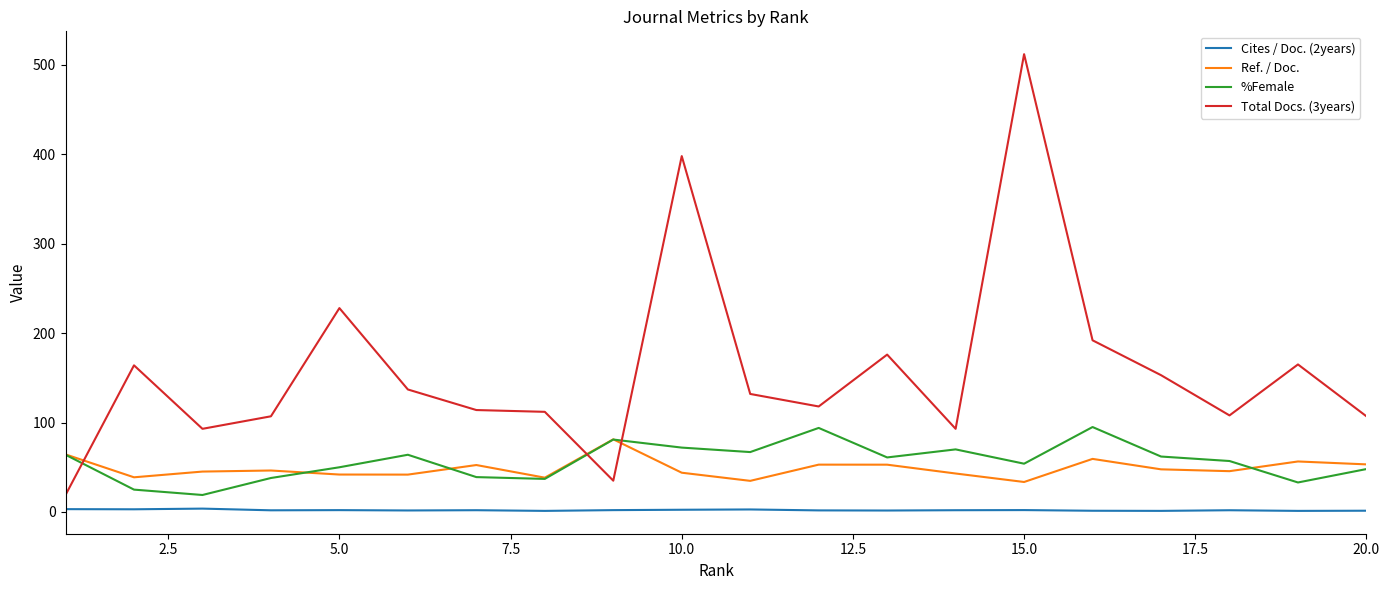

List the series in order of their peak value, lowest first.

Cites / Doc. (2years), Ref. / Doc., %Female, Total Docs. (3years)